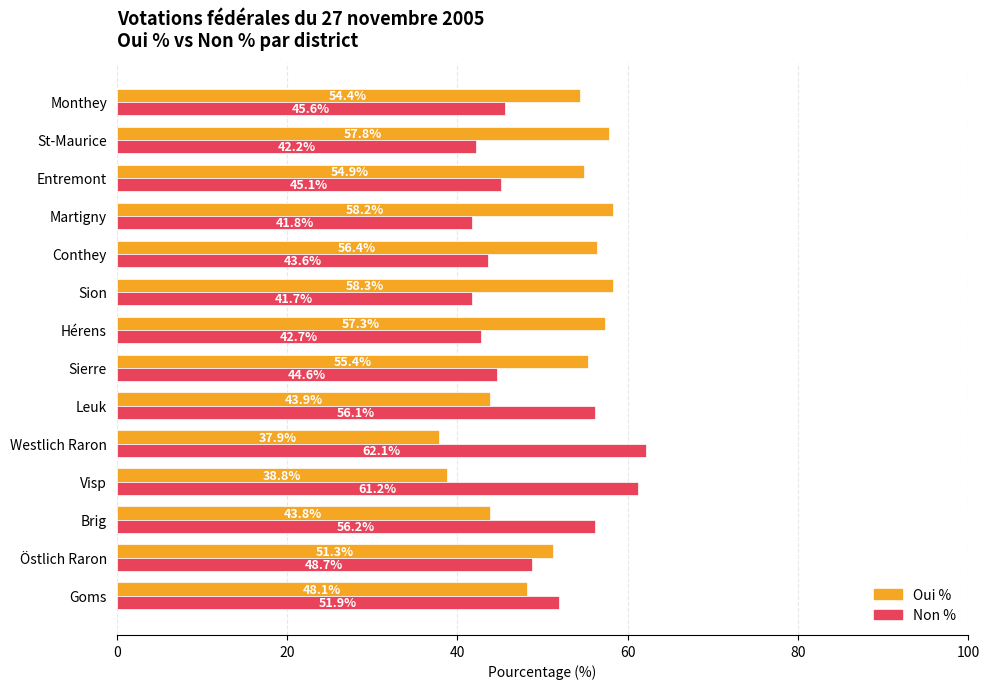

Is the value of Oui % at Östlich Raron greater than the value of Non % at Monthey?

Yes